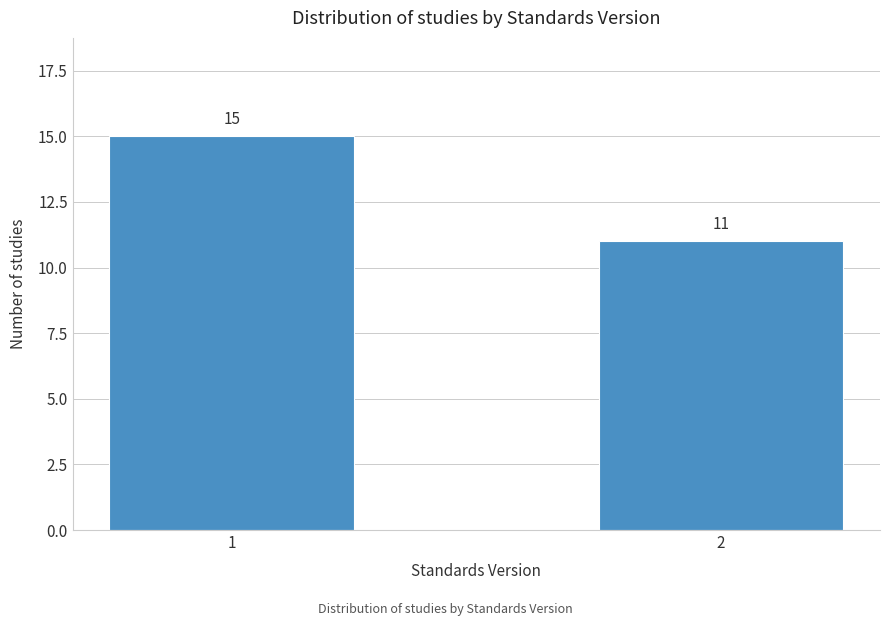

Reading right to left, transcribe all the data shown in this chart.

2=11	1=15